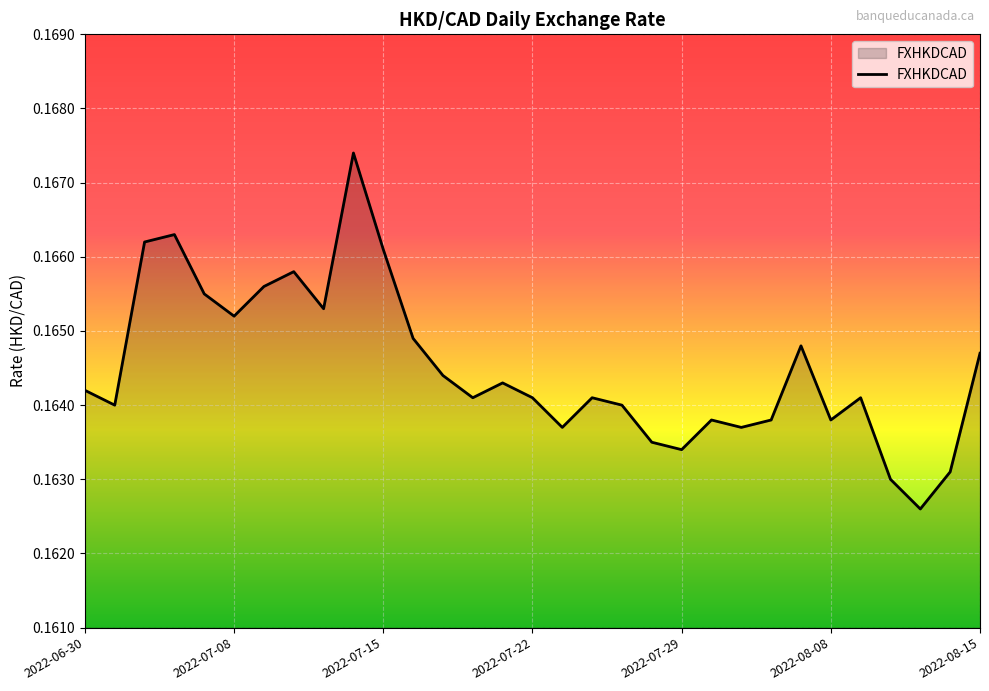

How many lines are shown in the chart?

1